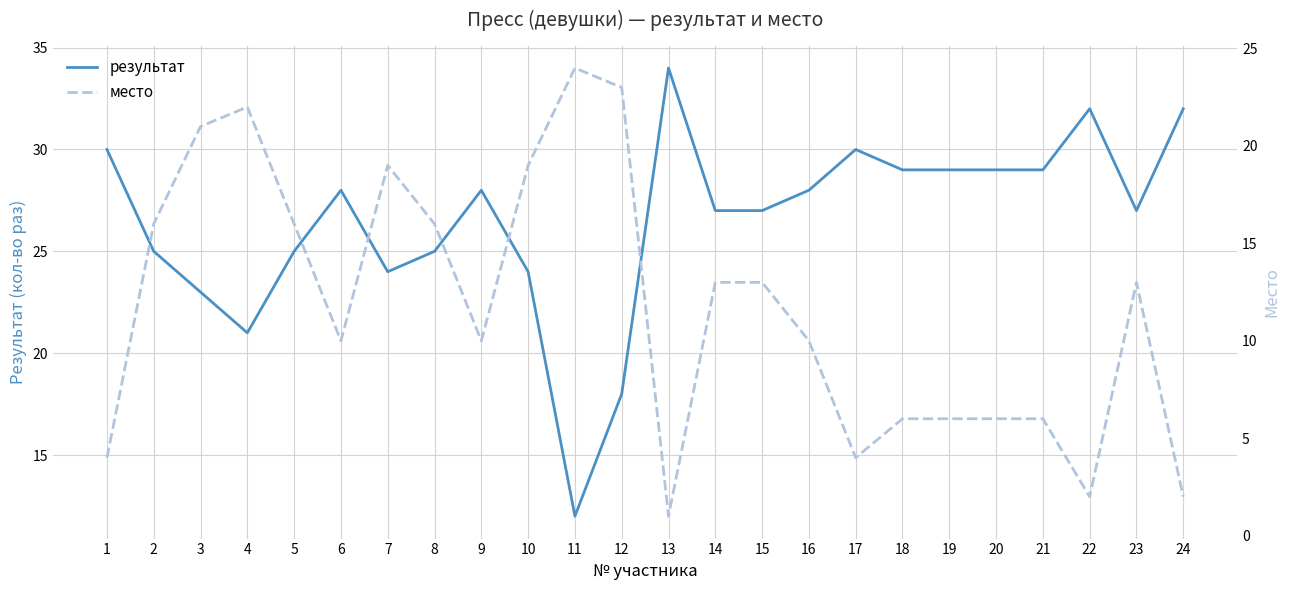

List the series in order of their peak value, lowest first.

место, результат